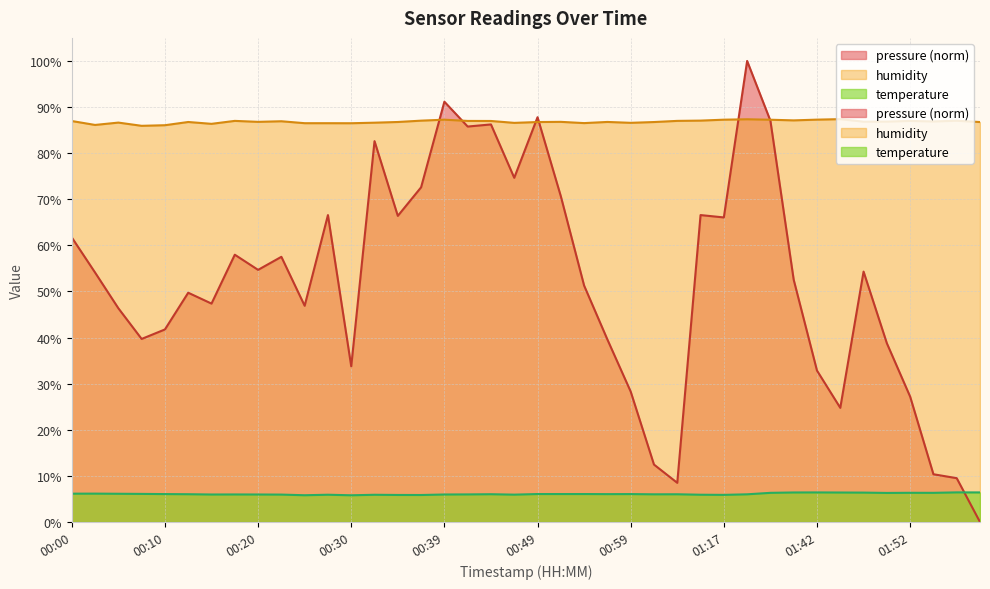

Read the temperature value at 00:30.

5.8